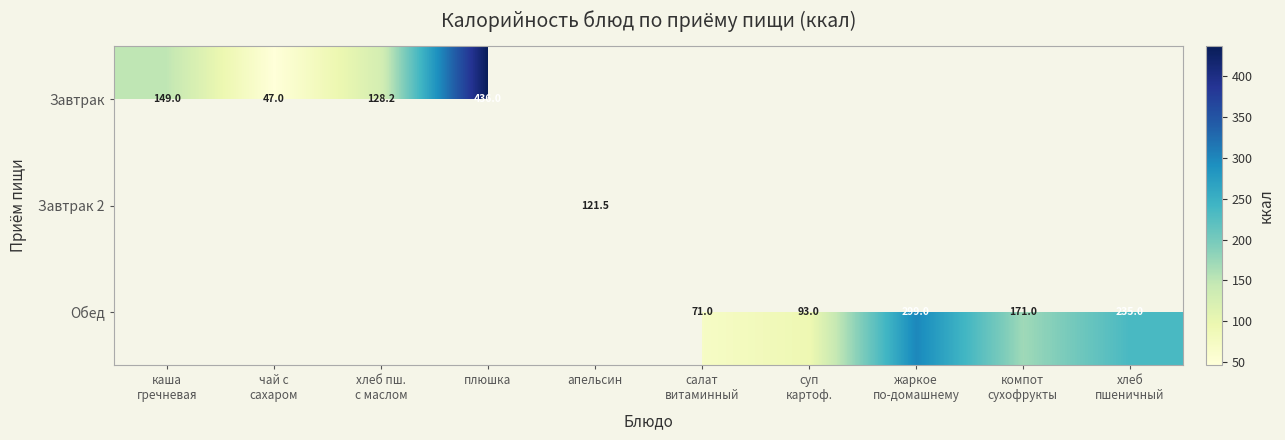

Which series changed the most between салат витаминный and компот сухофрукты?

Обед